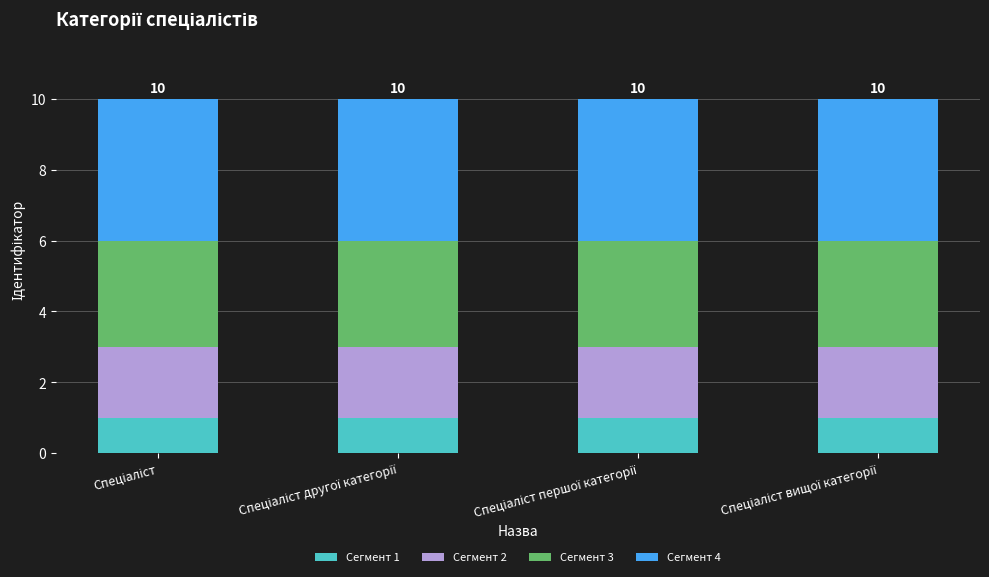

Are the bars horizontal?

No